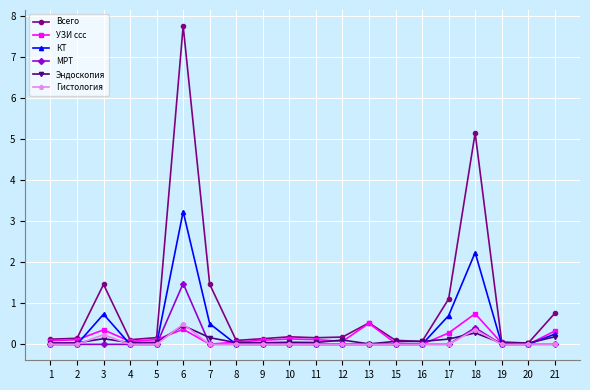

What is the average value of the МРТ series?

0.1